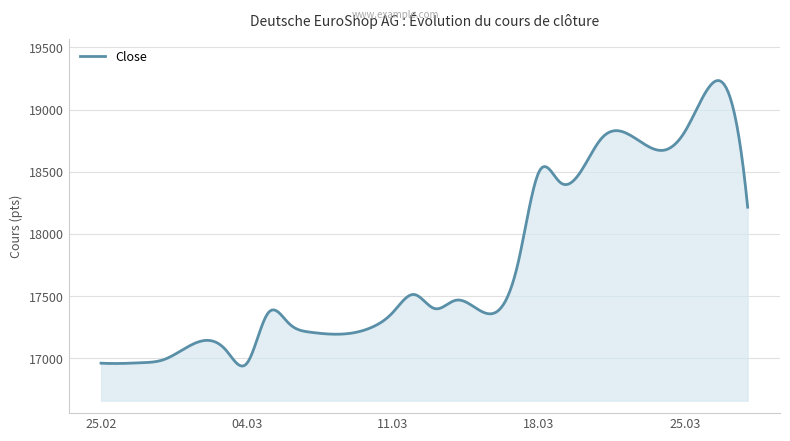

What is the difference between the second highest and minimum values?

2295.8